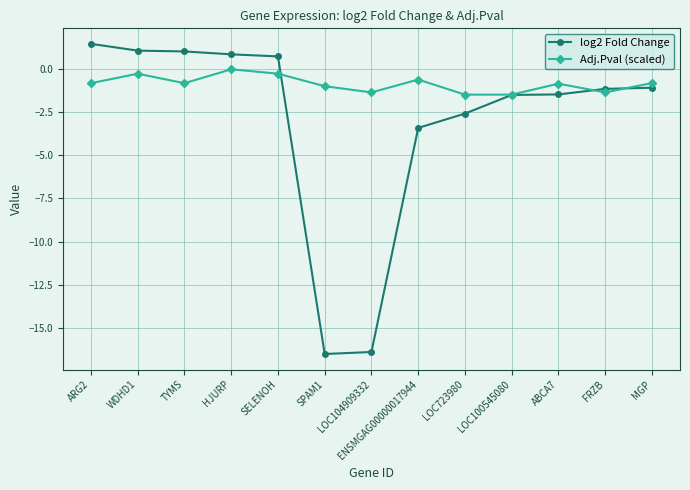

What is the smallest value displayed?

-16.5